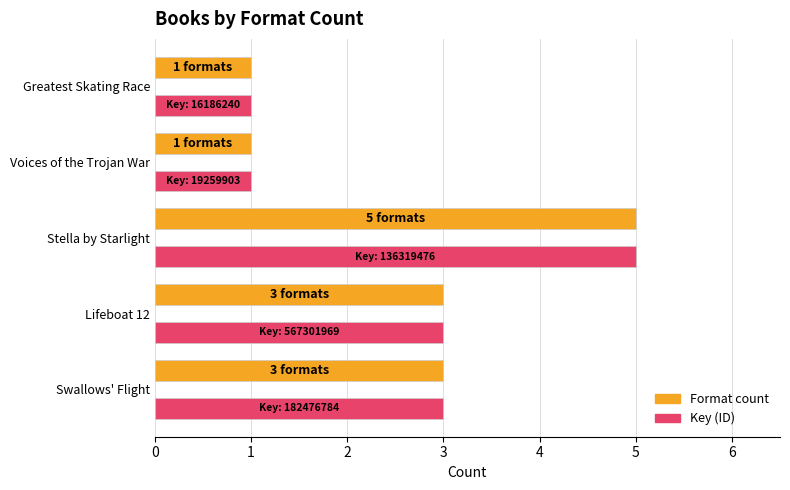

What is the greatest value displayed?

5